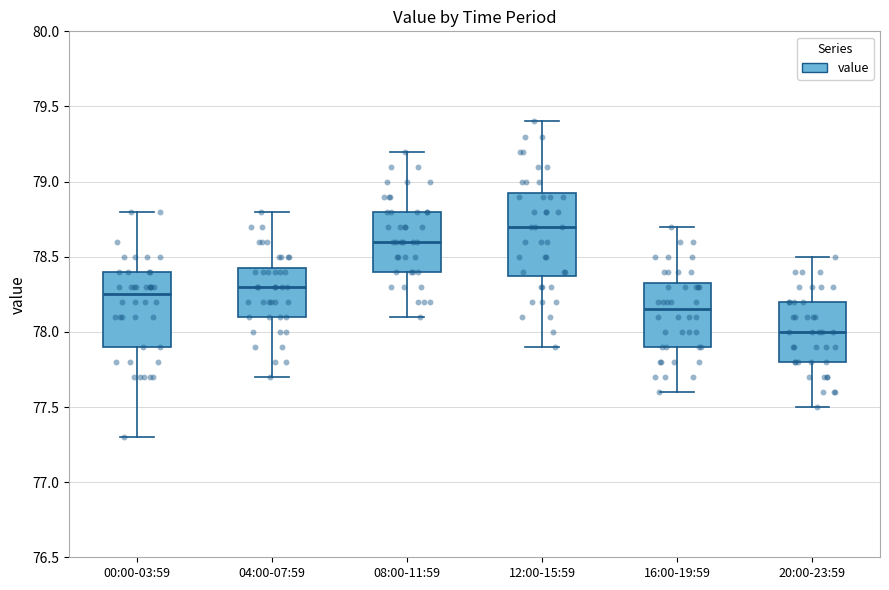

Comparing the boxes themselves (not the whiskers), which one is the tallest?

12:00-15:59